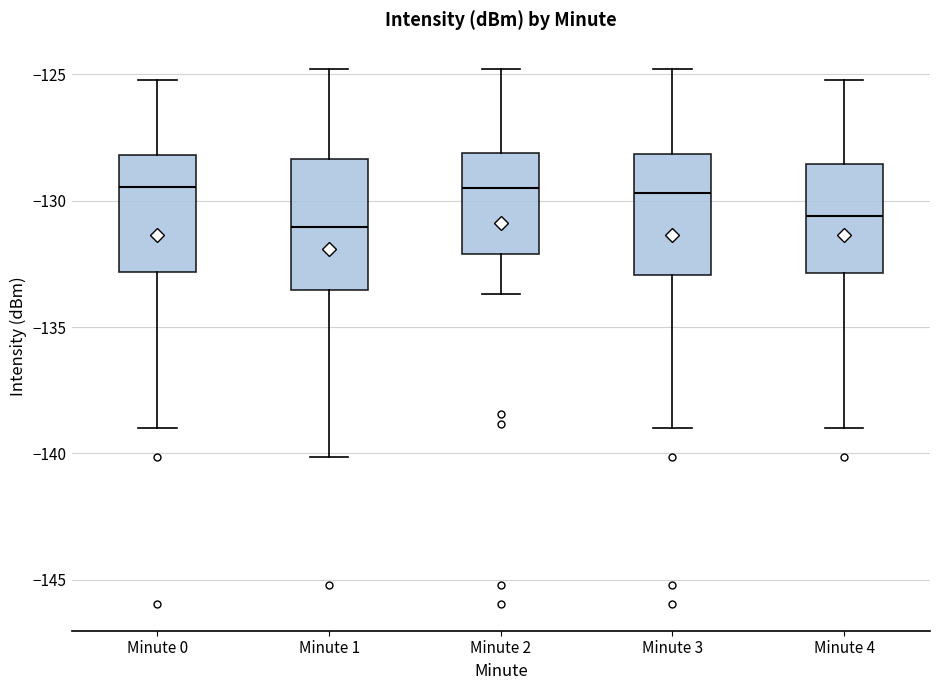

Reading left to right, transcribe this box plot: for each box, give where its median line is, the range the box spans, and where its two whiskers end, as read against the y-axis. The values are not printed on the chart, so give them approximately, as read against the axis.

Minute 0: median -129.5, box -133.0 to -128.0, whiskers -139.0 to -125.0
Minute 1: median -131.0, box -133.5 to -128.5, whiskers -140.0 to -125.0
Minute 2: median -129.5, box -132.0 to -128.0, whiskers -133.5 to -125.0
Minute 3: median -129.5, box -133.0 to -128.0, whiskers -139.0 to -125.0
Minute 4: median -130.5, box -133.0 to -128.5, whiskers -139.0 to -125.0